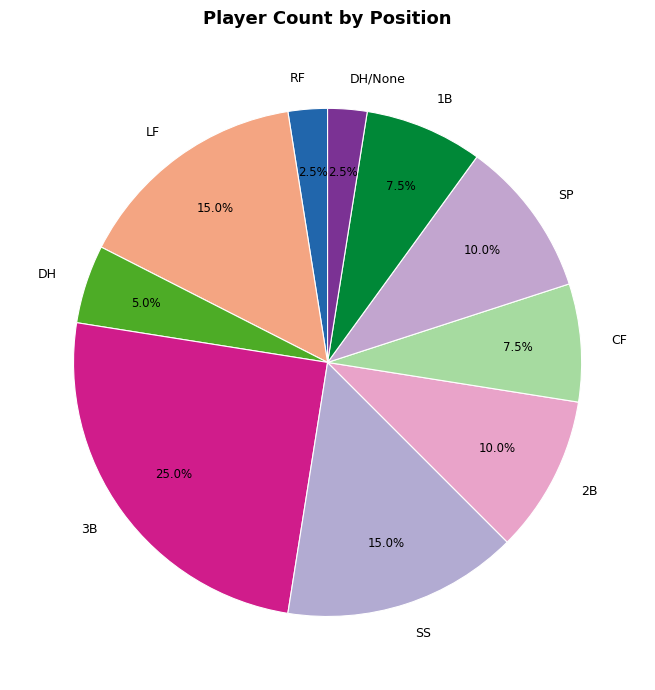

What percentage is the SS slice, to the nearest percent?

15%